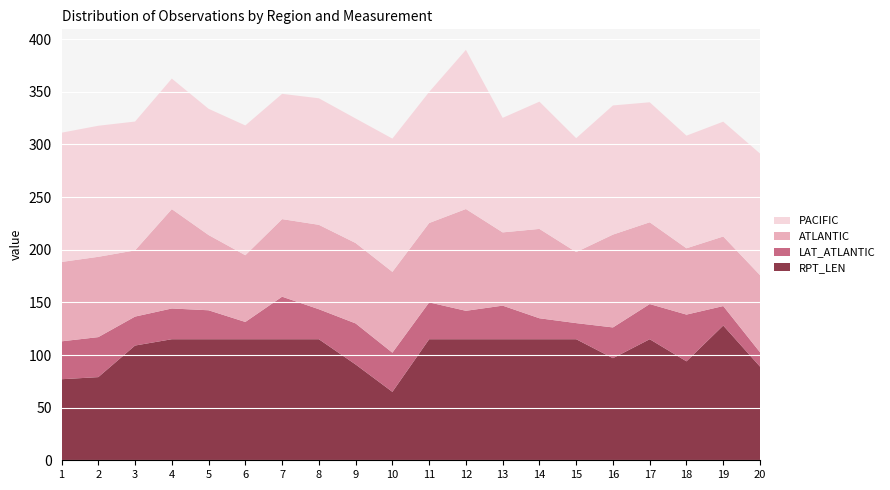

Reading left to right, extract all data points from this chart.

ATLANTIC: 1=75.4	2=76.3	3=62.9	4=94.4	5=71.5	6=63.4	7=73.7	8=80.2	9=76.4	10=76.8	11=75.4	12=96.7	13=69.6	14=84.9	15=67.5	16=88.2	17=77.7	18=63.0	19=66.1	20=73.3
PACIFIC: 1=122.8	2=124.5	3=122.4	4=124.0	5=119.9	6=123.3	7=119.0	8=120.2	9=118.3	10=126.6	11=124.5	12=151.2	13=108.8	14=120.9	15=108.2	16=122.7	17=114.0	18=107.0	19=109.1	20=115.5
LAT_ATLANTIC: 1=36.0	2=38.0	3=27.5	4=29.2	5=27.5	6=16.4	7=40.4	8=28.5	9=39.0	10=37.2	11=35.0	12=27.0	13=31.9	14=19.9	15=15.3	16=29.2	17=33.4	18=44.4	19=18.5	20=13.6
RPT_LEN: 1=77.0	2=79.0	3=109.0	4=115.0	5=115.0	6=115.0	7=115.0	8=115.0	9=91.0	10=65.0	11=115.0	12=115.0	13=115.0	14=115.0	15=115.0	16=97.0	17=115.0	18=94.0	19=128.0	20=89.0